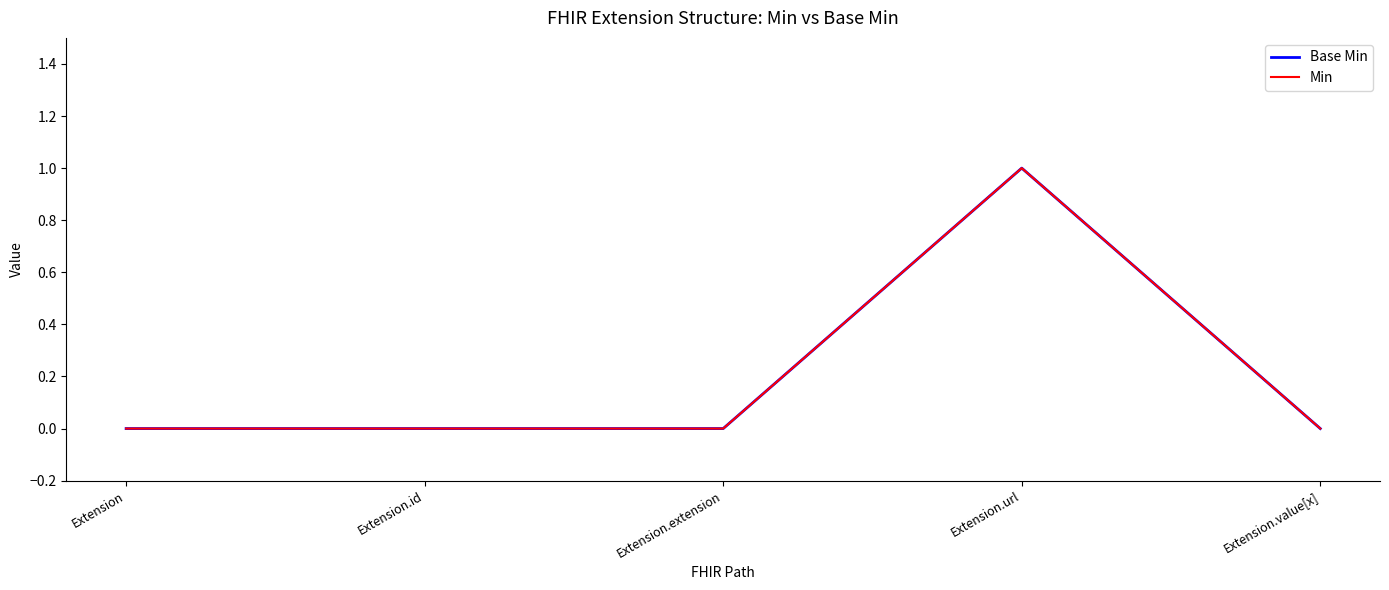

Does the chart have visible grid lines?

No